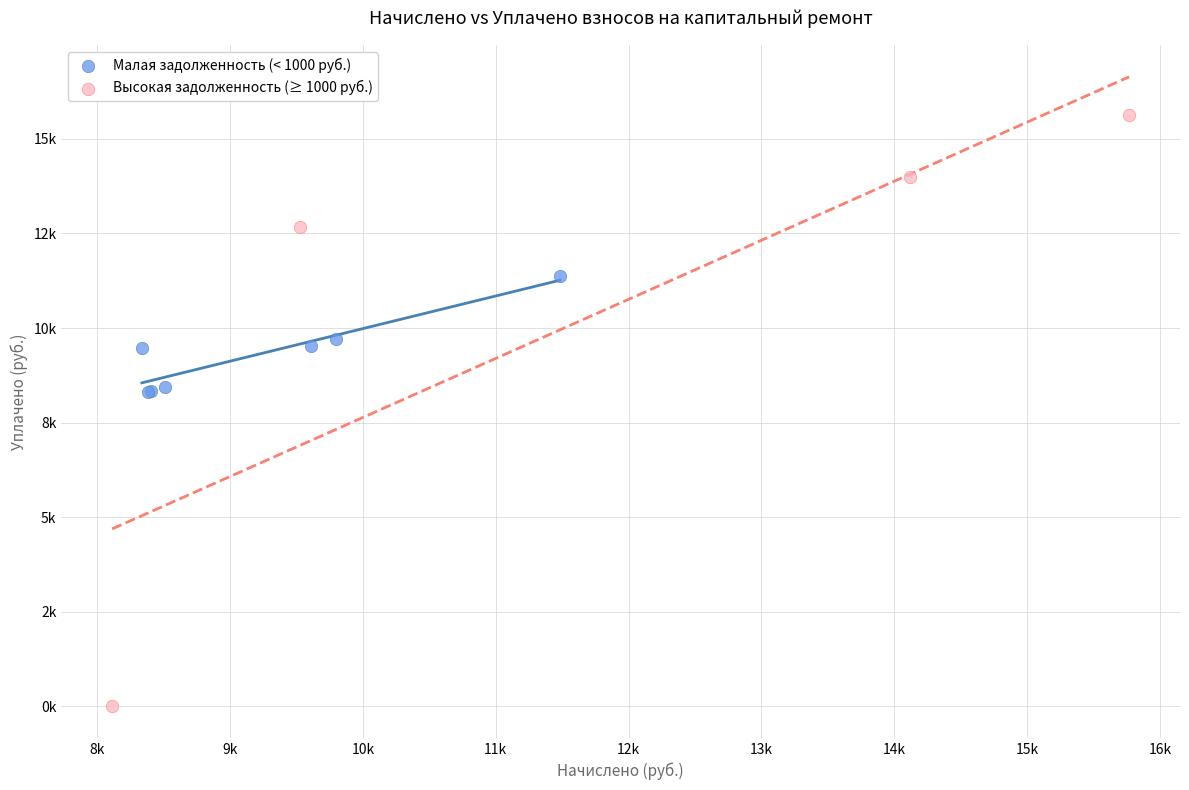

What are all the series names shown in the legend?

Малая задолженность (< 1000 руб.), Высокая задолженность (≥ 1000 руб.)